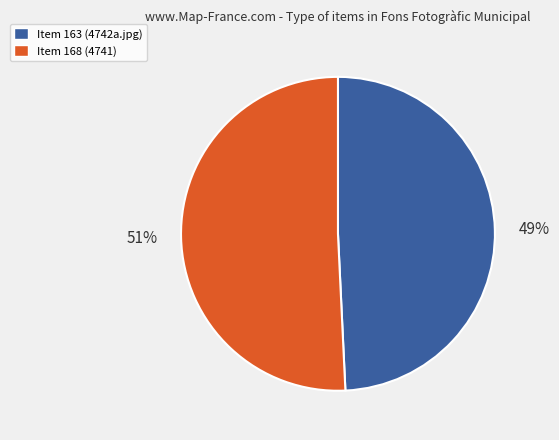

To the nearest percent, what is the combined percentage of Item 163 (4742a.jpg) and Item 168 (4741)?

100%